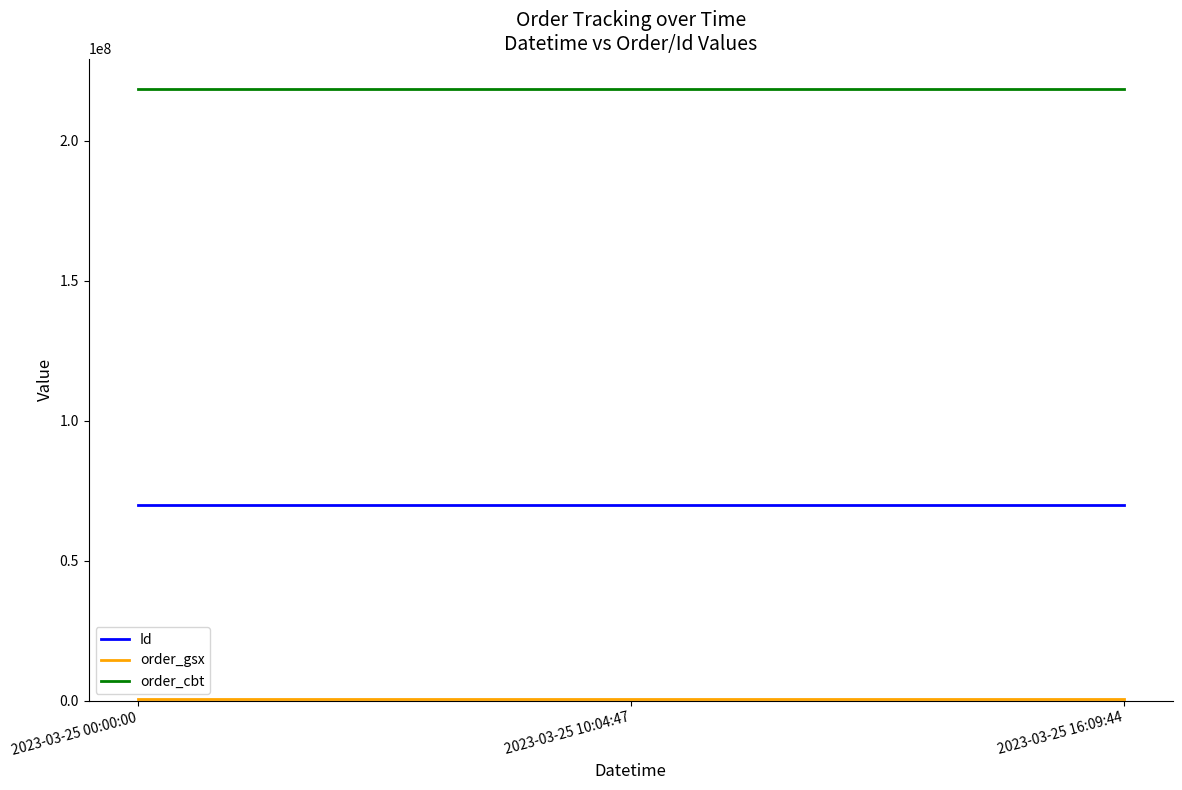

The value of Id at 2023-03-25 00:00:00 is 95339080. True or false?

False